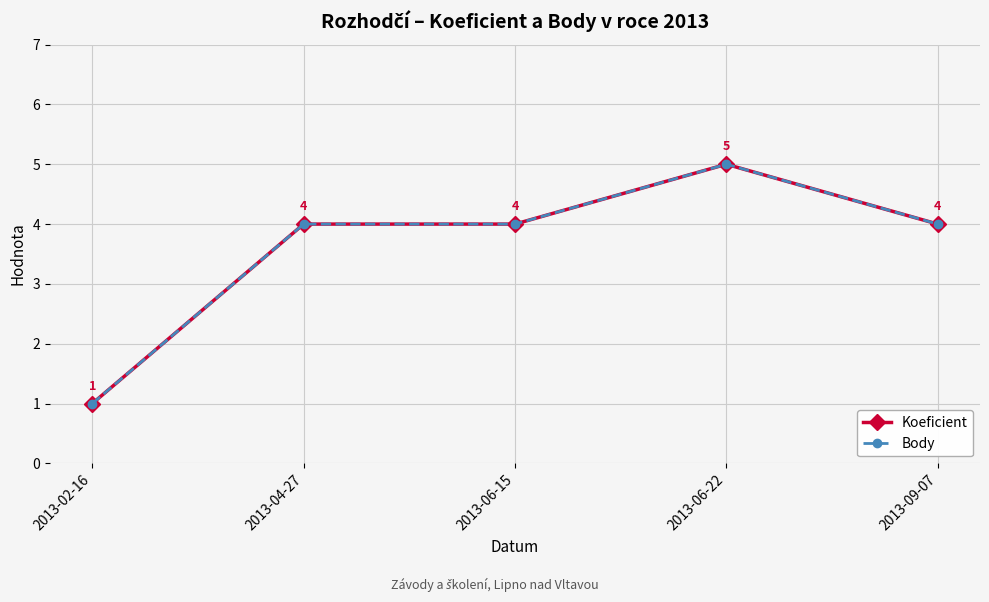

Does the chart display data point markers on the line(s)?

Yes